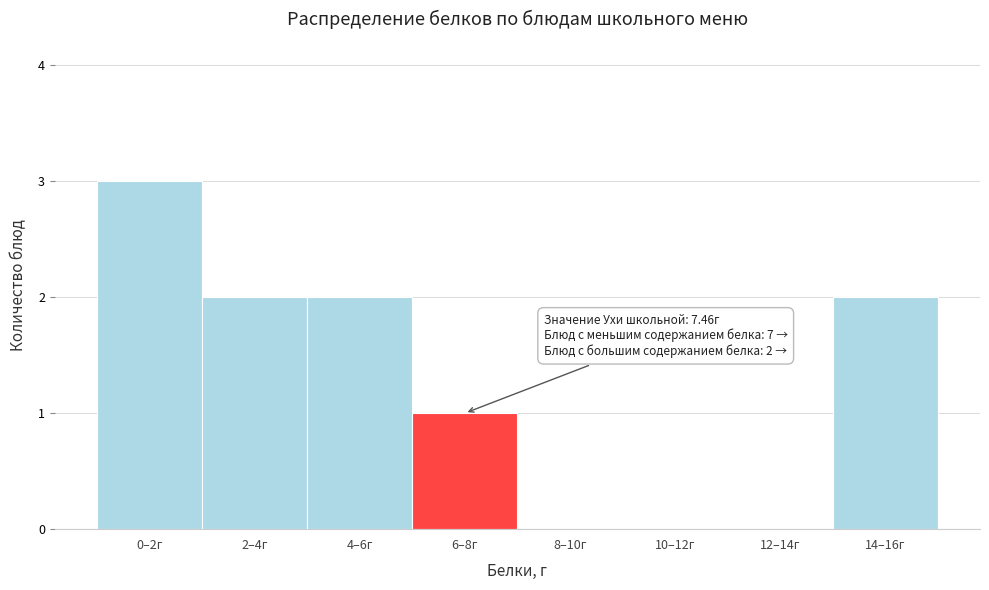

Reading left to right, transcribe all the data shown in this chart.

0–2г=3	2–4г=2	4–6г=2	6–8г=1	8–10г=0	10–12г=0	12–14г=0	14–16г=2